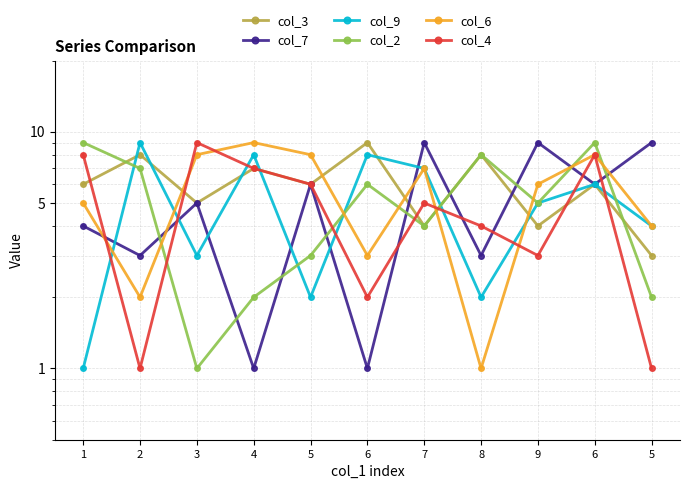

At how many categories does at least one series exceed 8?

9